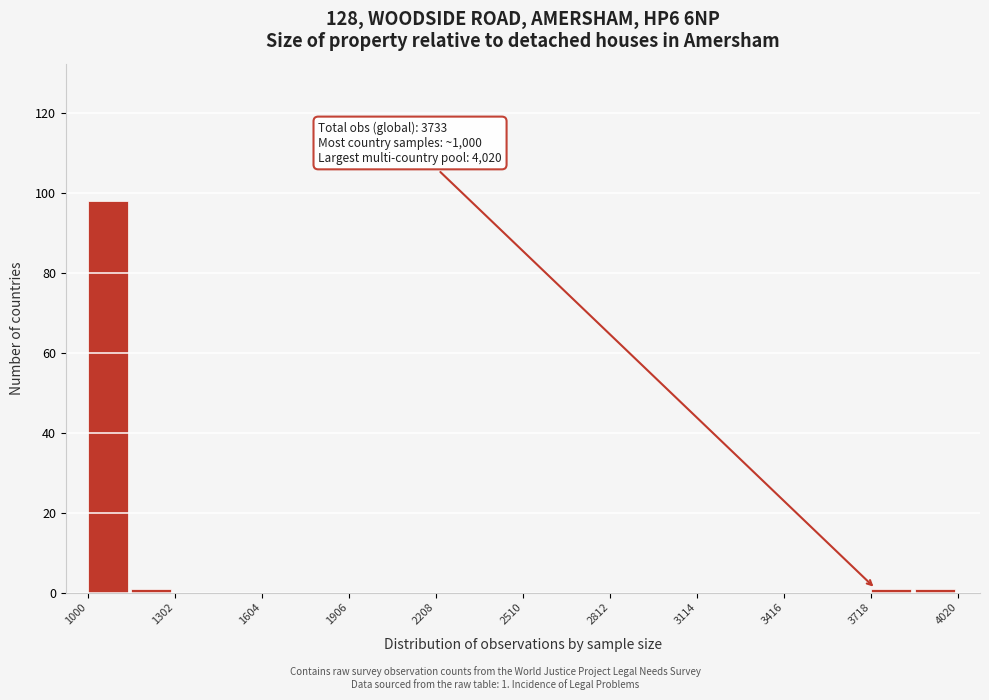

Read against the x-axis, roughly where is the centre of the tallest bar?

1050